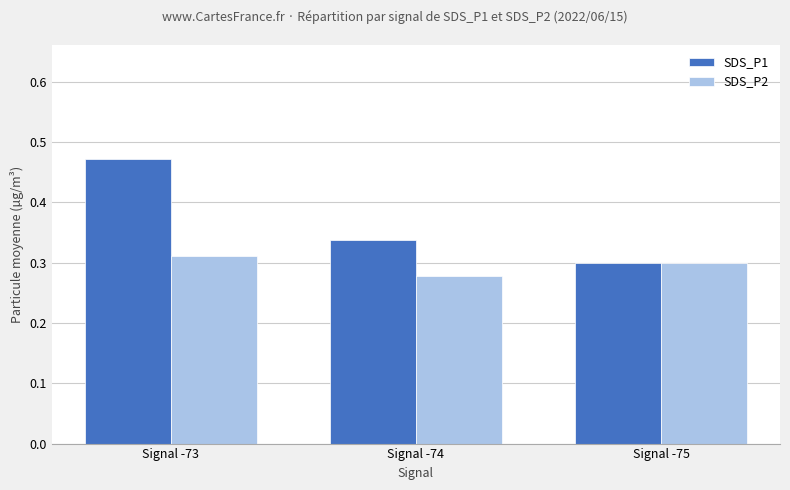

List the series in order of their peak value, lowest first.

SDS_P2, SDS_P1